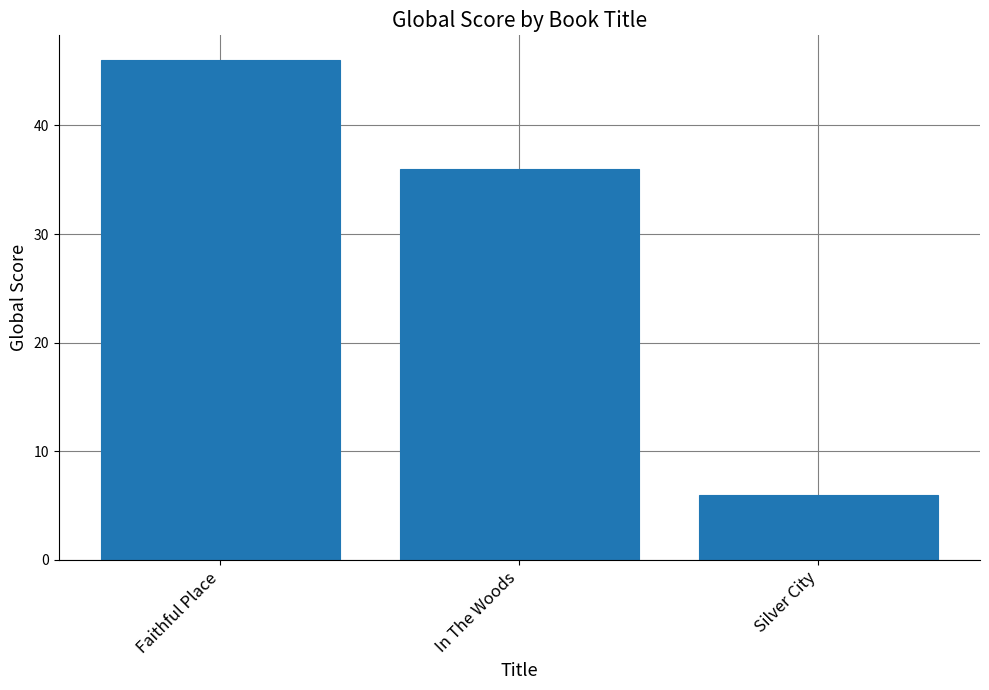

List the labels in order of value, largest first.

Faithful Place, In The Woods, Silver City